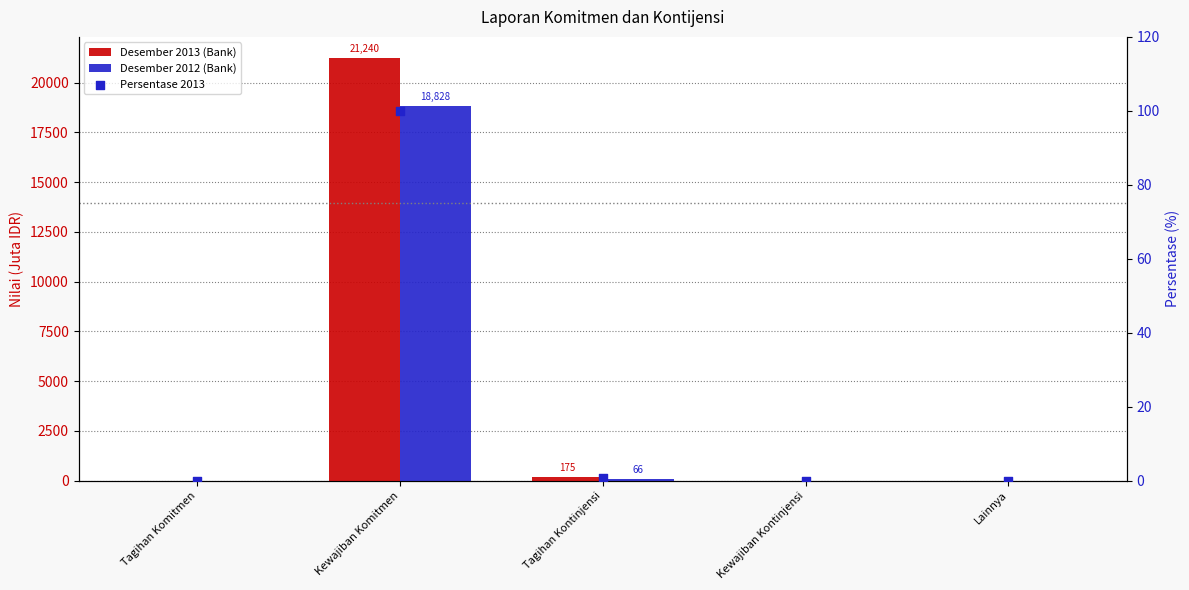

What are all the series names shown in the legend?

Desember 2013 (Bank), Desember 2012 (Bank), Persentase 2013